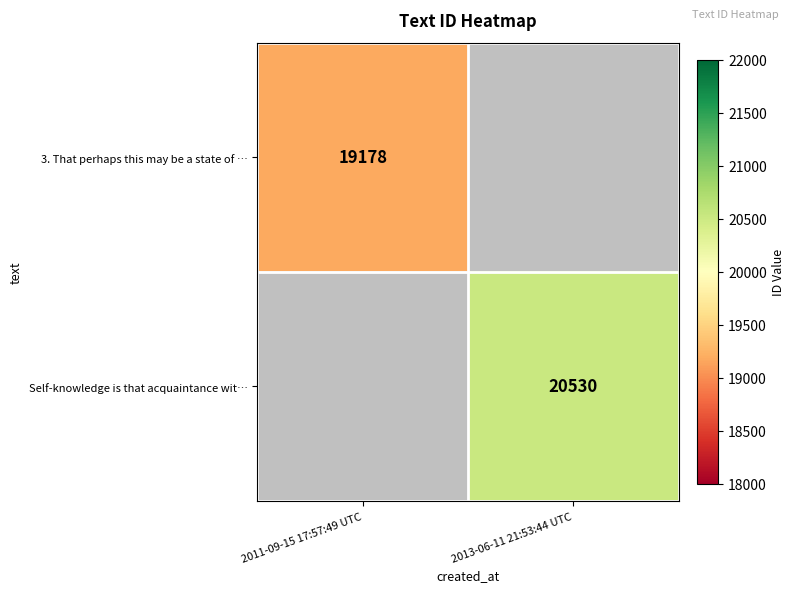

At which category does the chart reach its minimum across all series?

2011-09-15 17:57:49 UTC